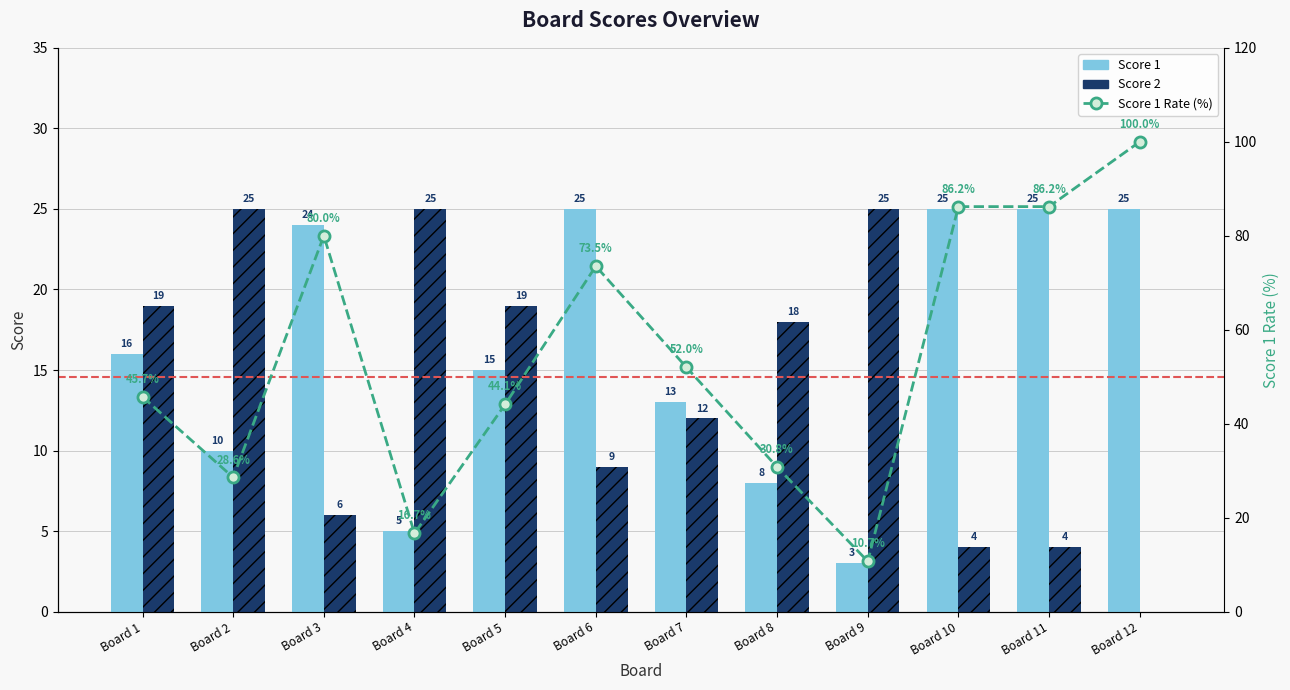

What is the approximate value of Score 2 at Board 11?

4.0